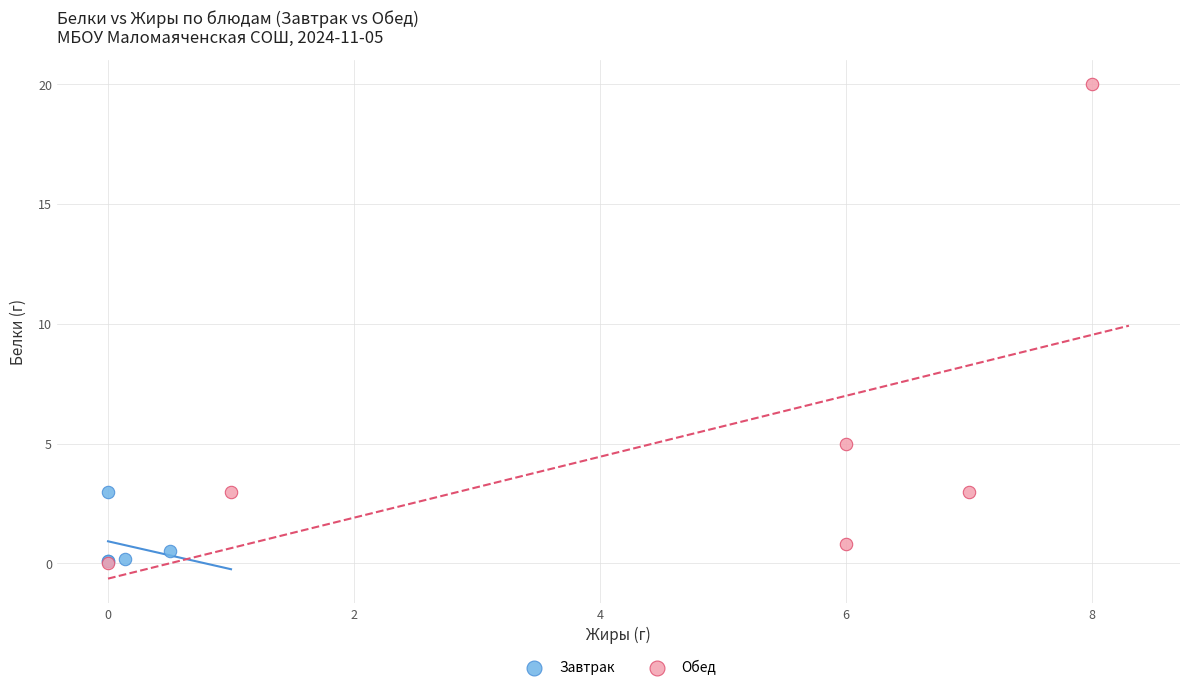

Which series has the largest Y range (max minus min)?

Обед